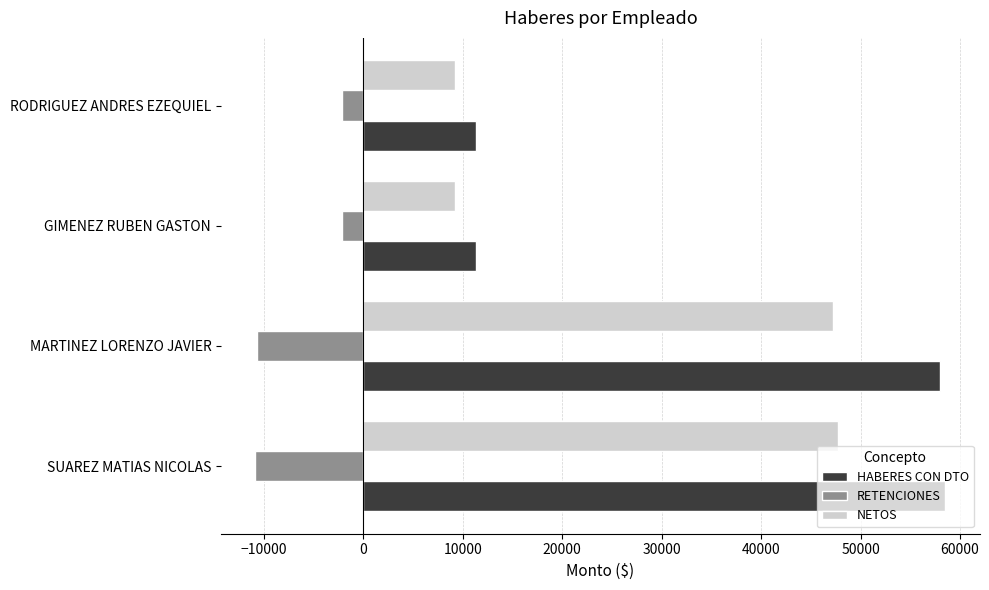

What is the highest value of the RETENCIONES series?

-2103.3